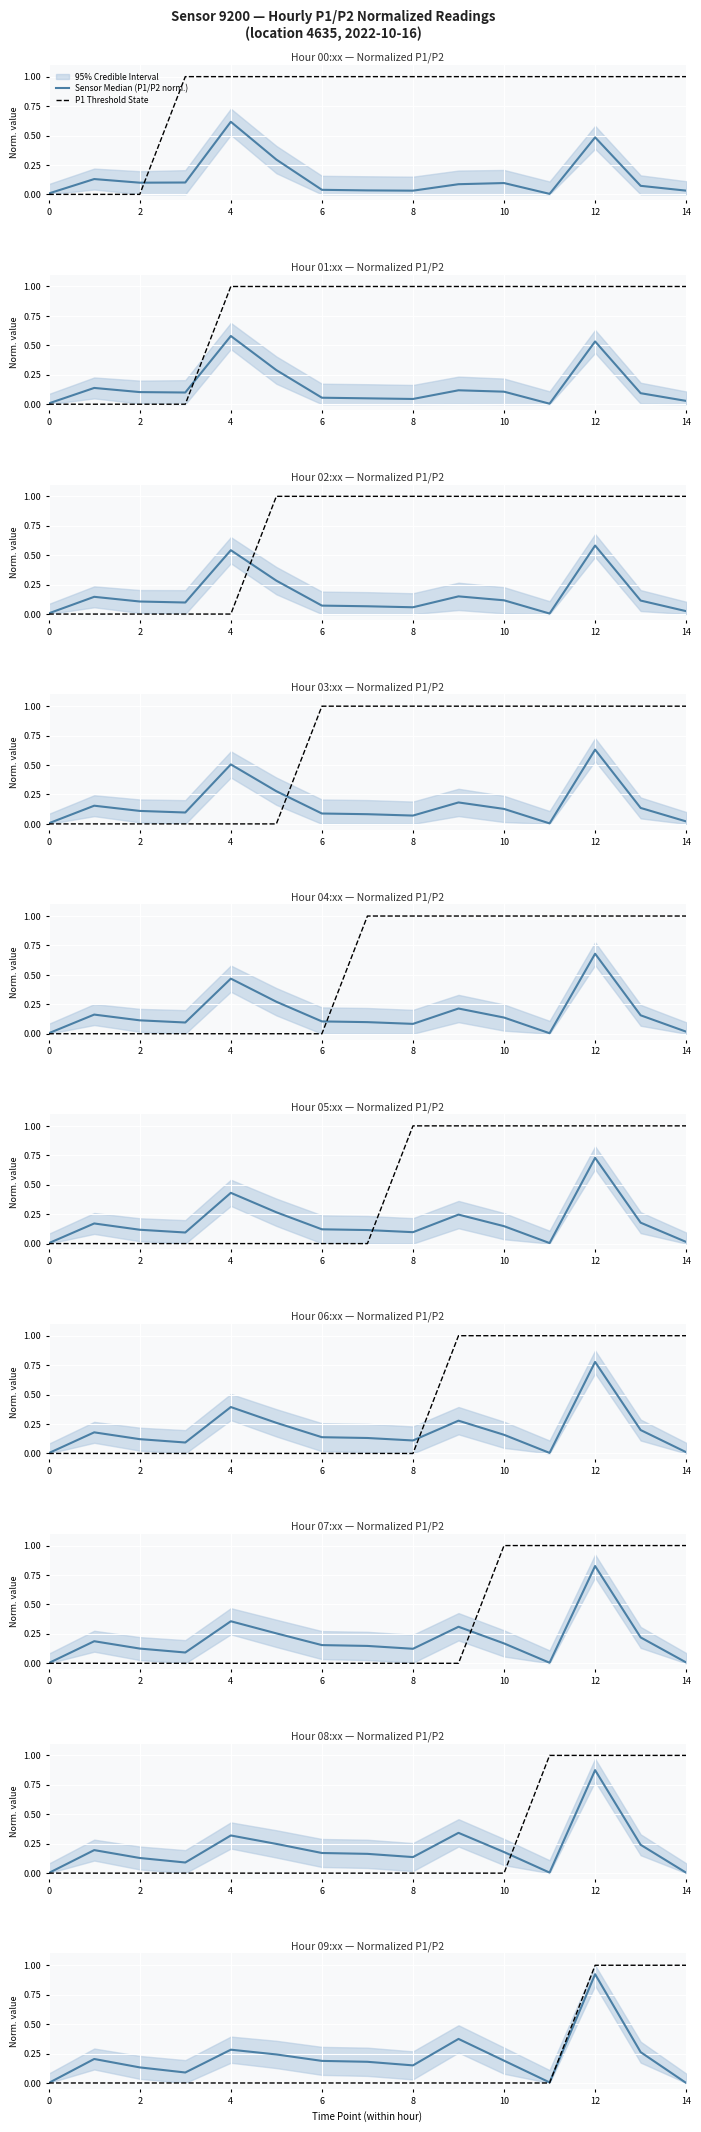

What is the difference between the second highest and minimum values in the Sensor Median (P1/P2 norm.) series?

0.4